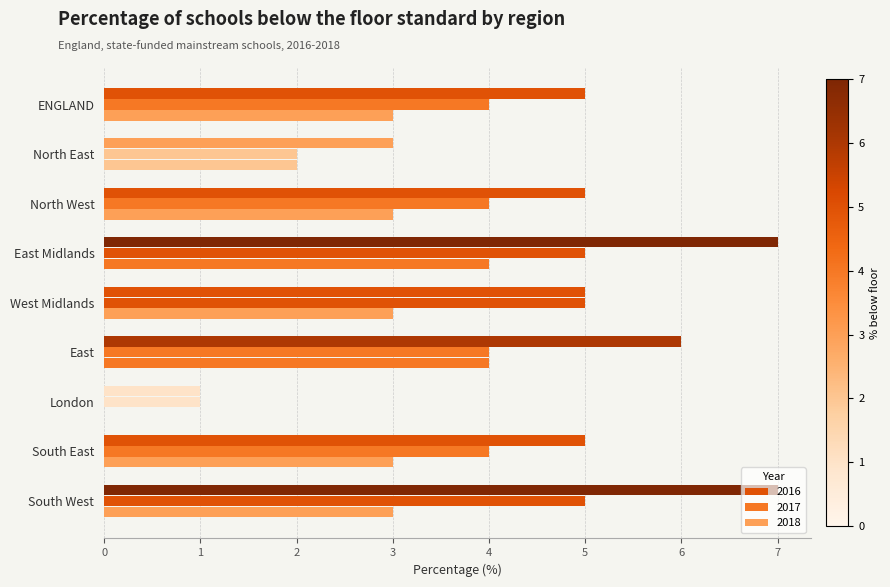

True or false: 2018 has a value of 2 at North East.

True